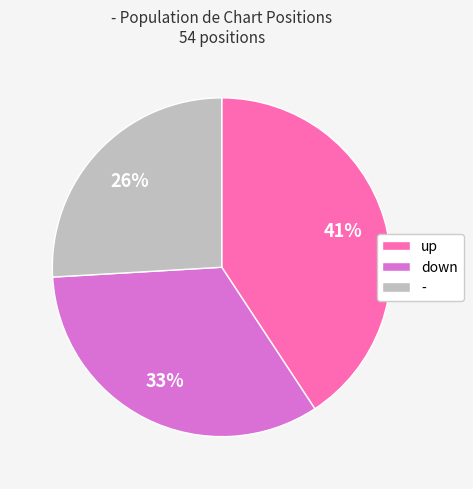

The down slice represents 48% of the pie. True or false?

False